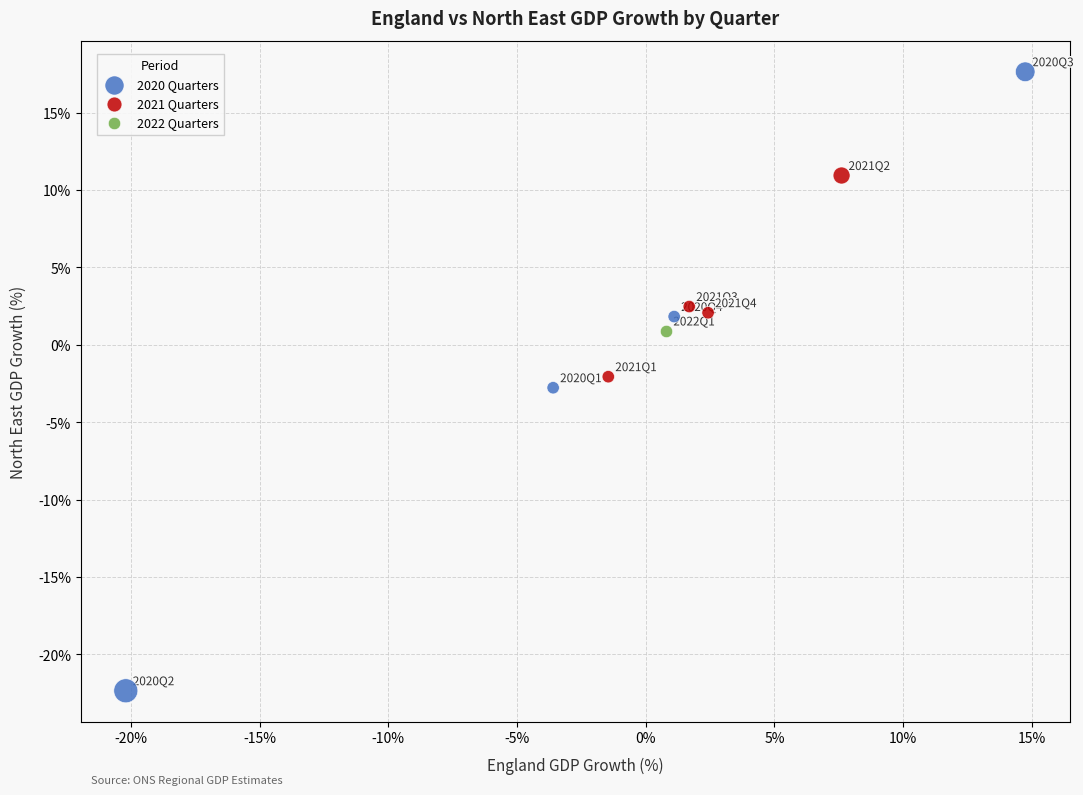

Which series contains the lowest Y value?

2020 Quarters